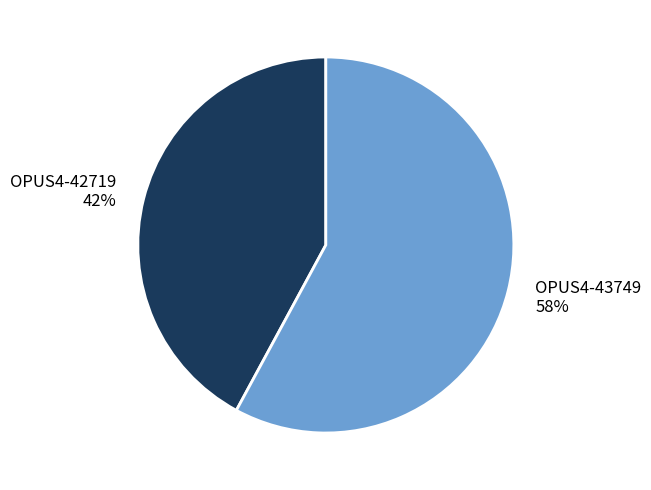

To the nearest percent, what is the difference between the OPUS4-43749 and OPUS4-42719 slice percentages?

16%